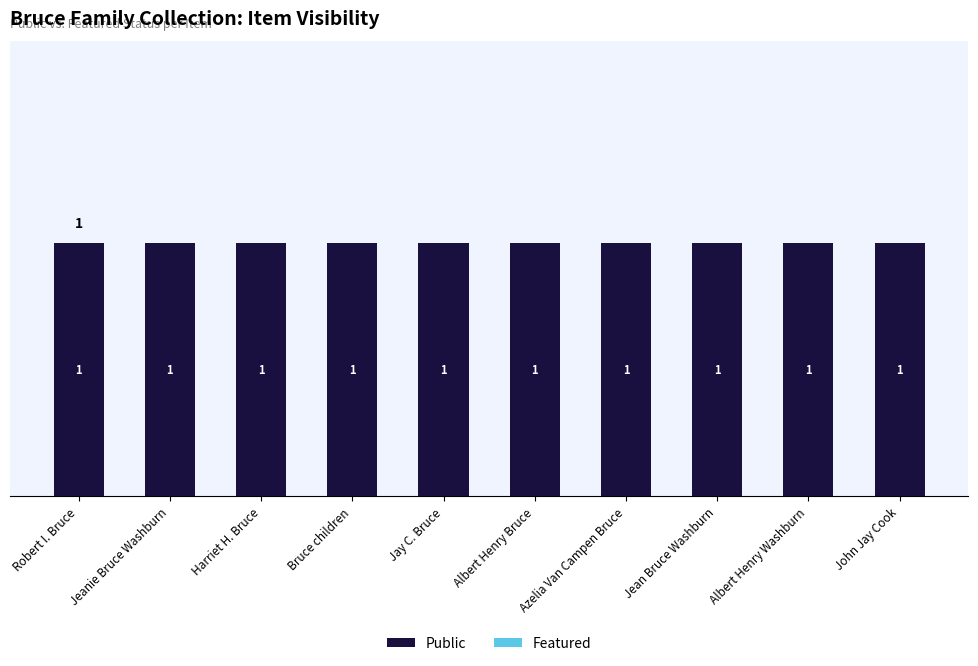

What is the value of the Public bar at the 5th from the left?

1